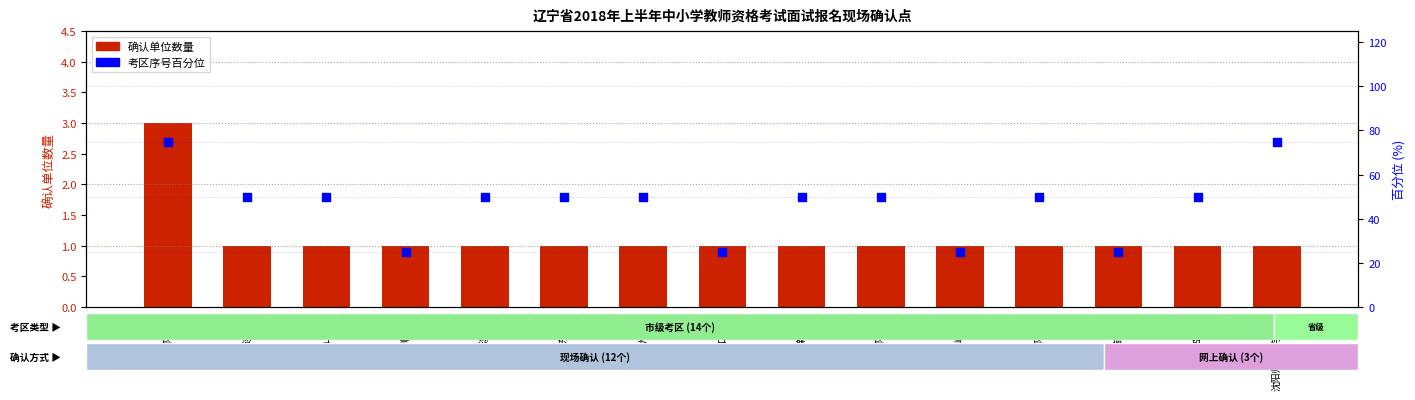

What are all the series names shown in the legend?

确认单位数量, 考区序号百分位